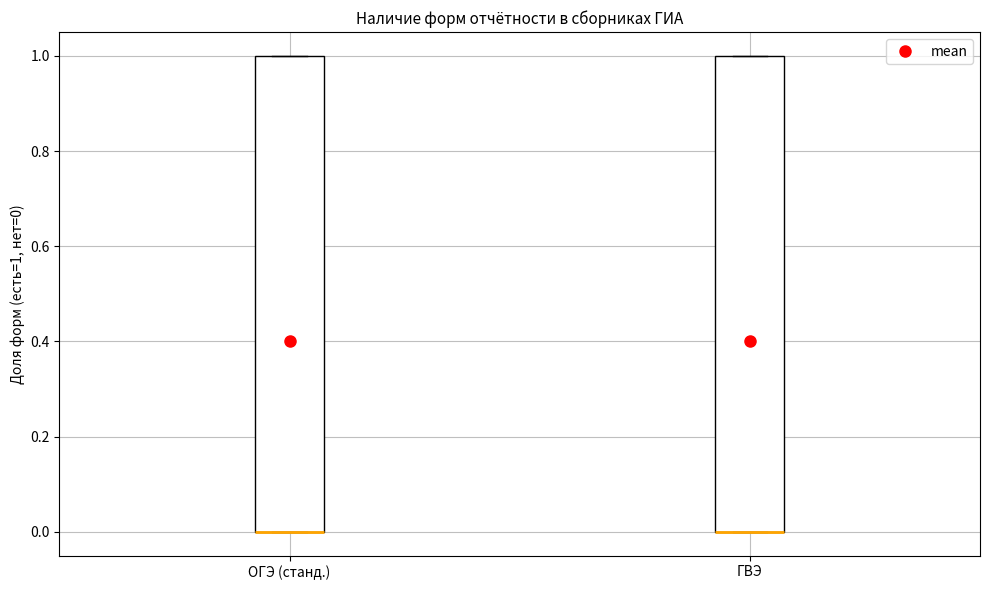

Where is the upper edge of the box for ГВЭ on the y-axis? The values are not printed on the chart, so give them approximately, as read against the axis.

1